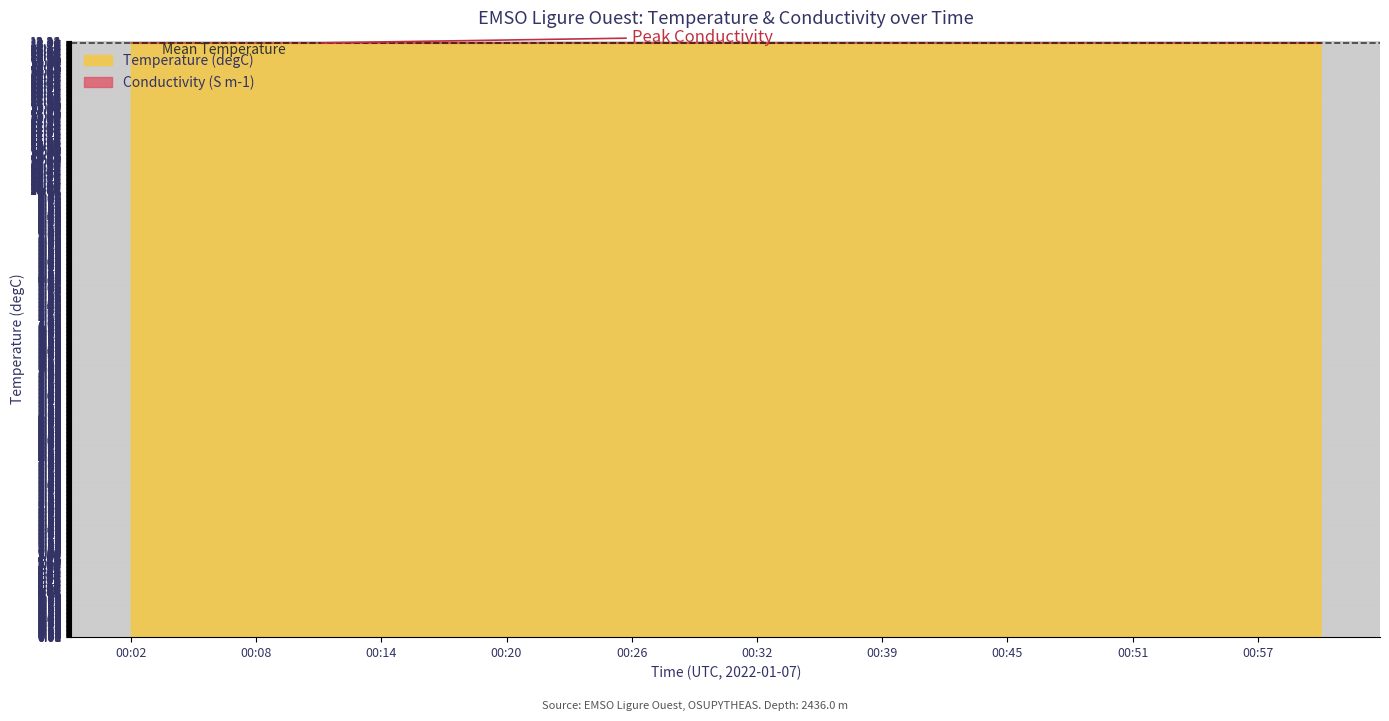

Is the value of Conductivity (S m-1) at 00:48 greater than the value of Temperature (degC) at 00:57?

No